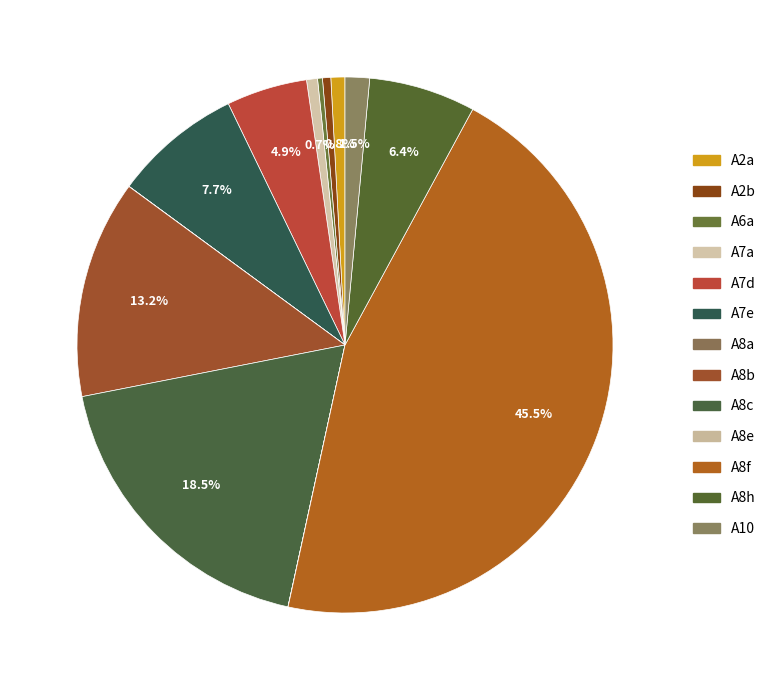

What is the largest slice in the pie chart?

A8f